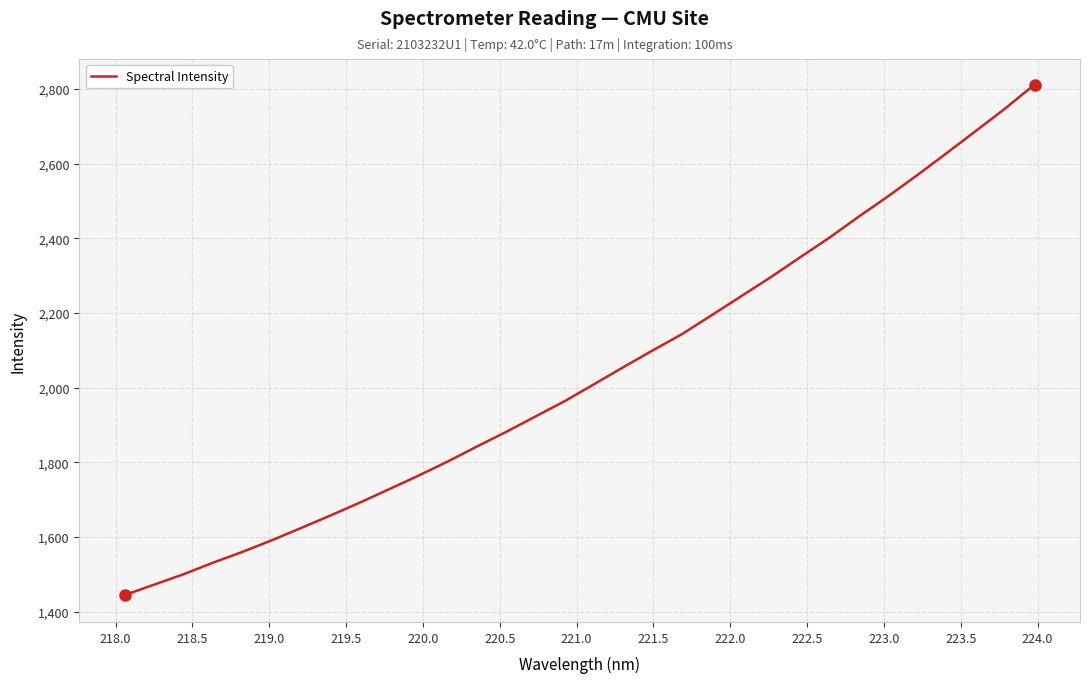

How many lines are shown in the chart?

1